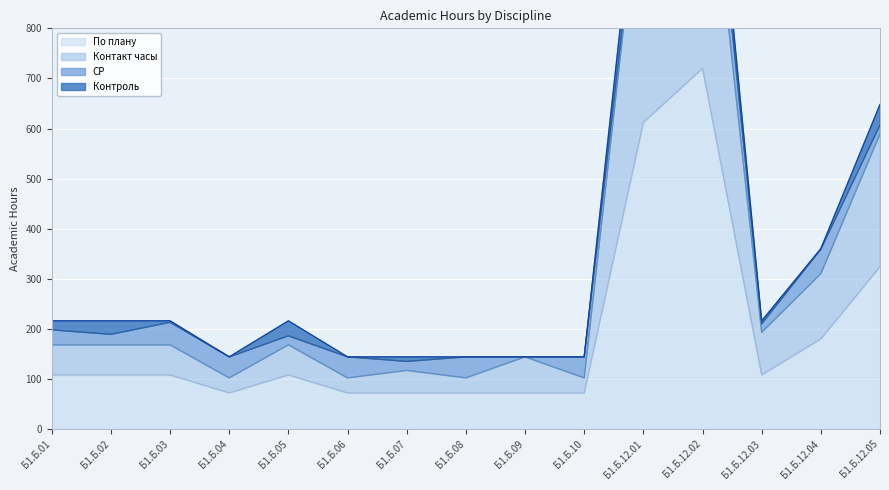

How many data points in Контакт часы are less than 168?

6